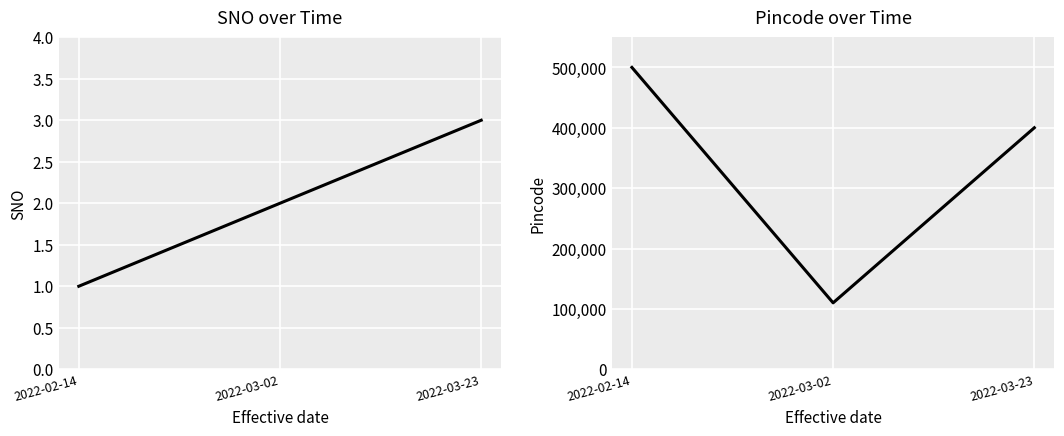

How many Pincode values are between 110044 and 500025?

3